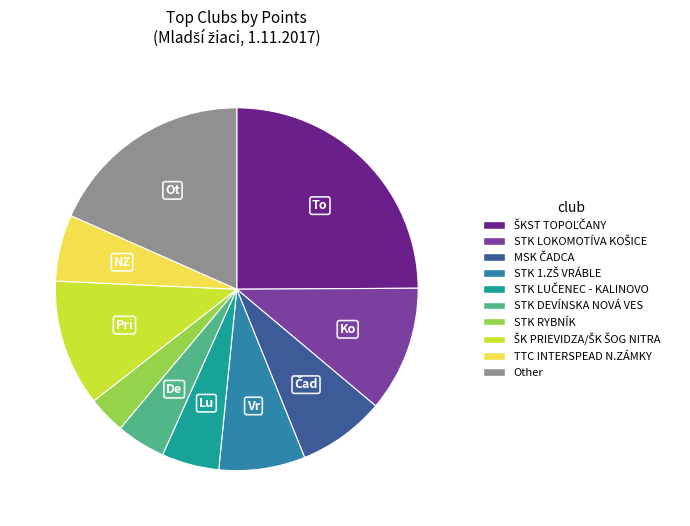

Does Other represent more than half of the total?

No